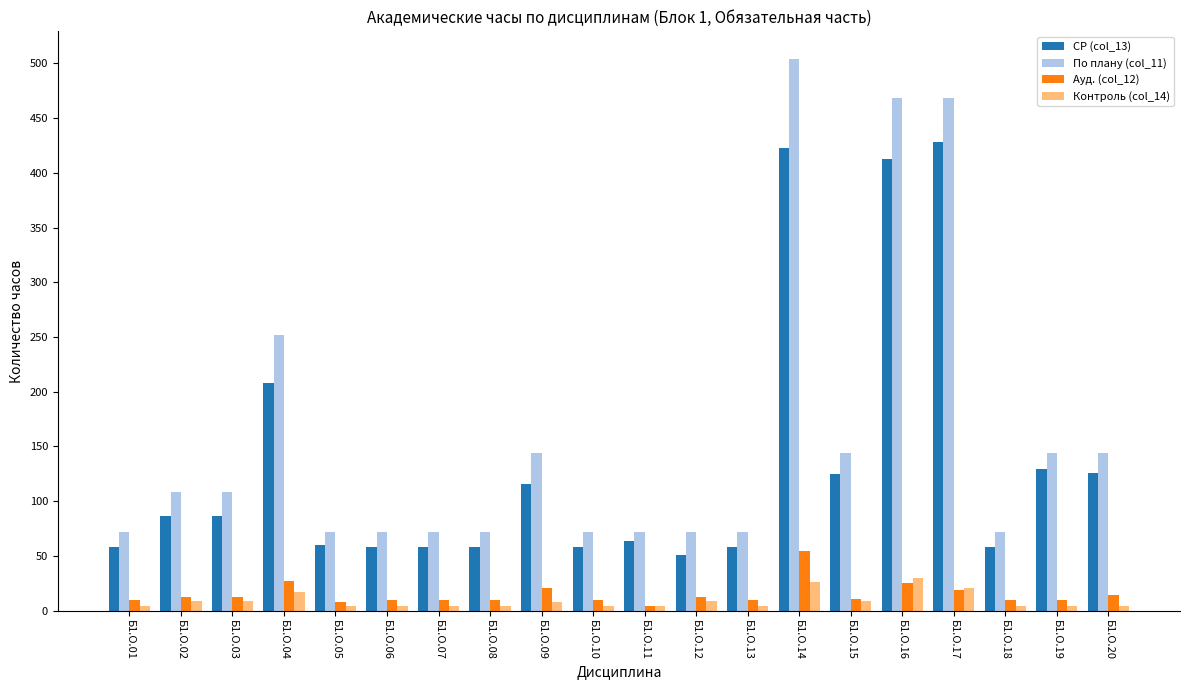

What value does the СР (col_13) series have at Б1.О.12?

50.7